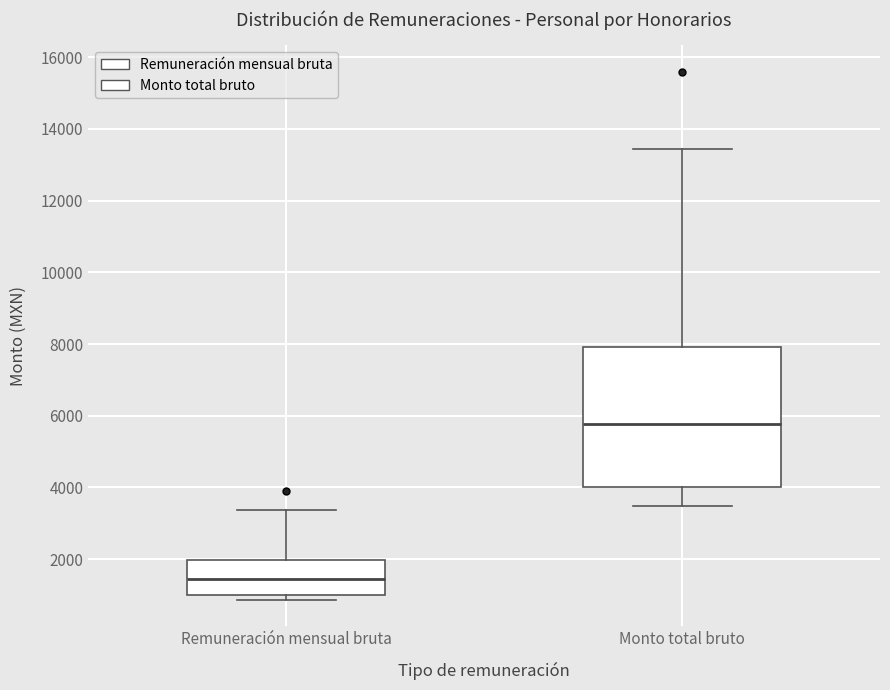

Which box has the highest median line?

Monto total bruto